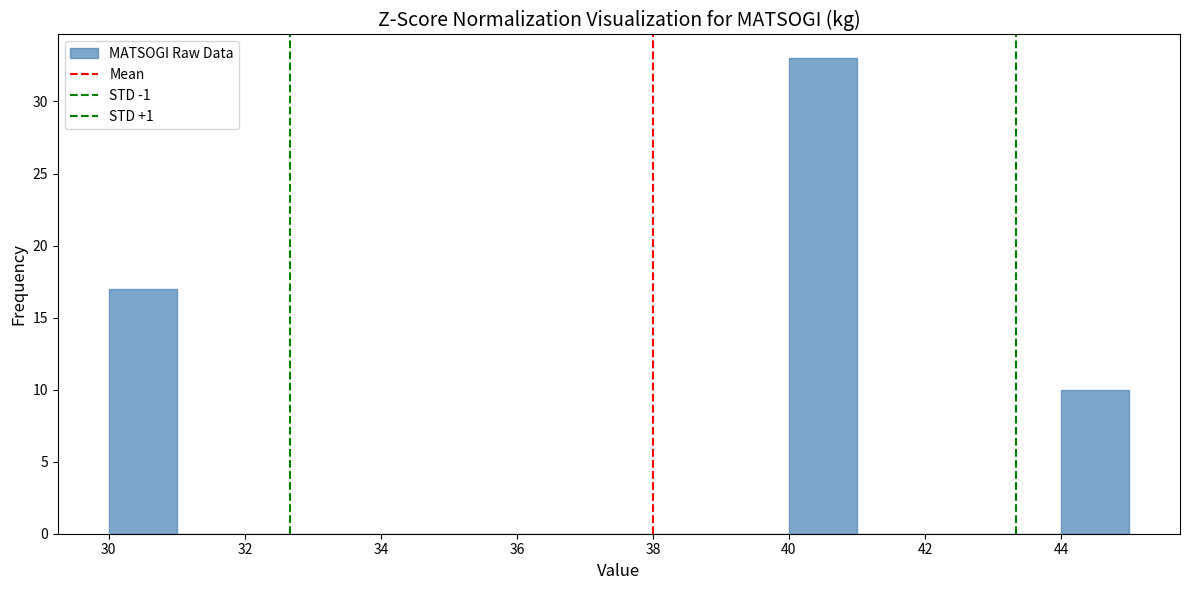

What is the height of the bar covering 30 to 31 on the x-axis? The values are not printed on the chart, so give them approximately, as read against the axis.

17